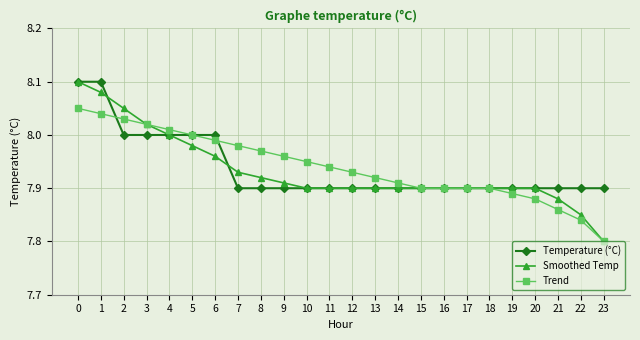

Is the value of Smoothed Temp at 8 greater than the value of Temperature (°C) at 7?

Yes